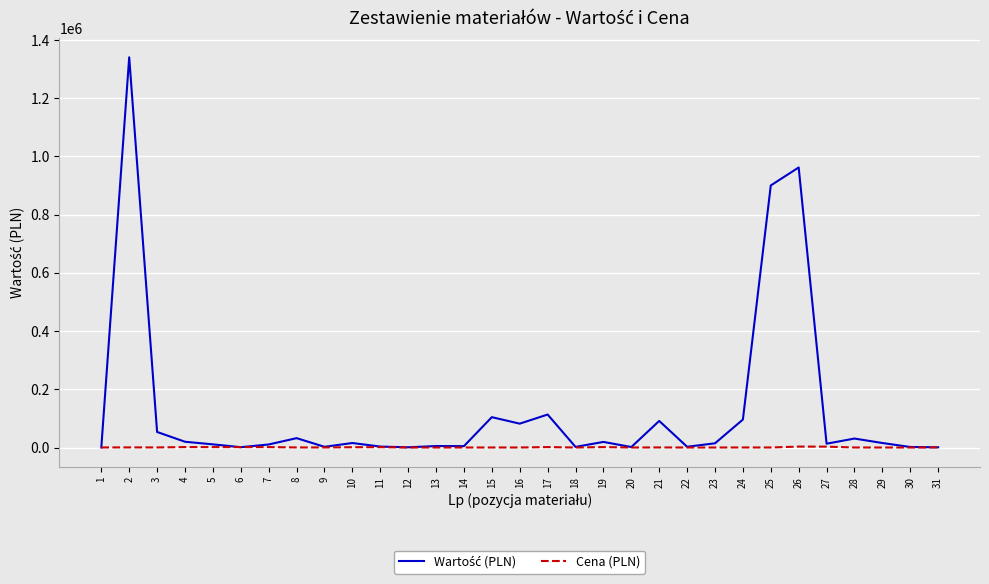

What is the difference between the maximum and minimum values in the Cena (PLN) series?

3195.0